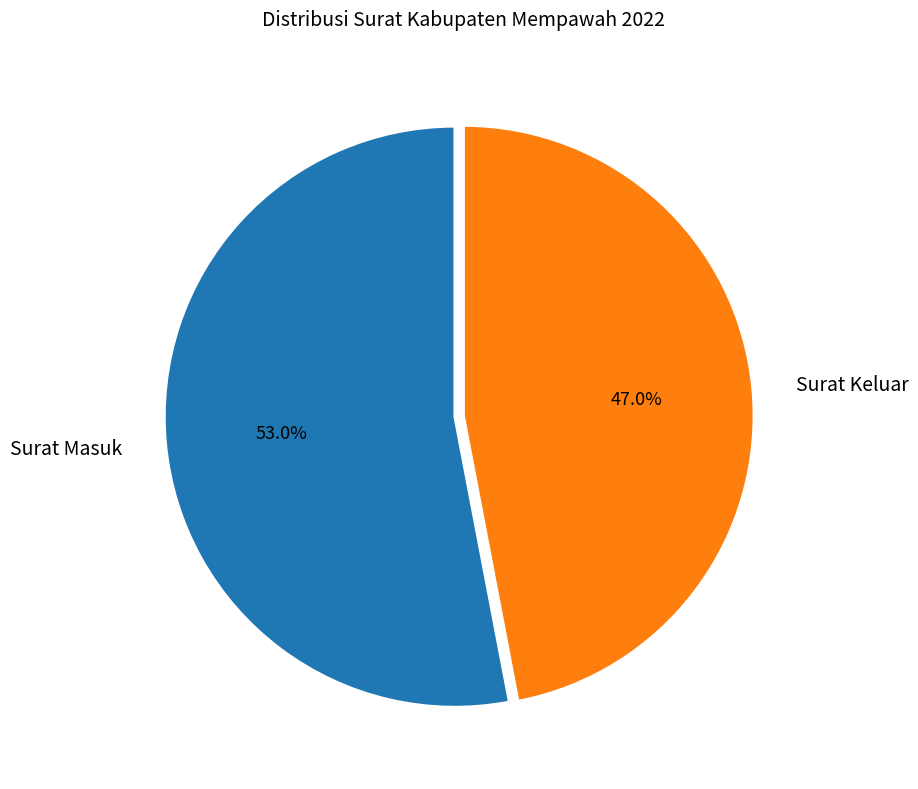

Count the number of slices in the pie.

2